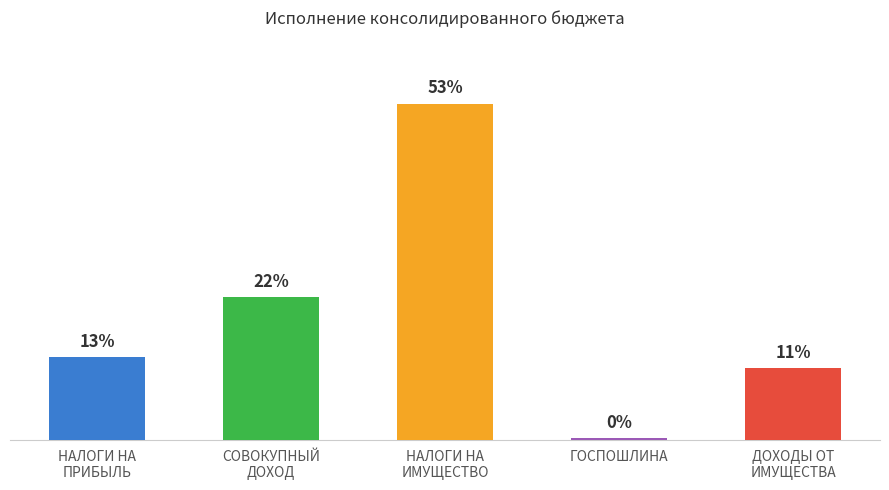

What is the greatest value displayed?

1932000